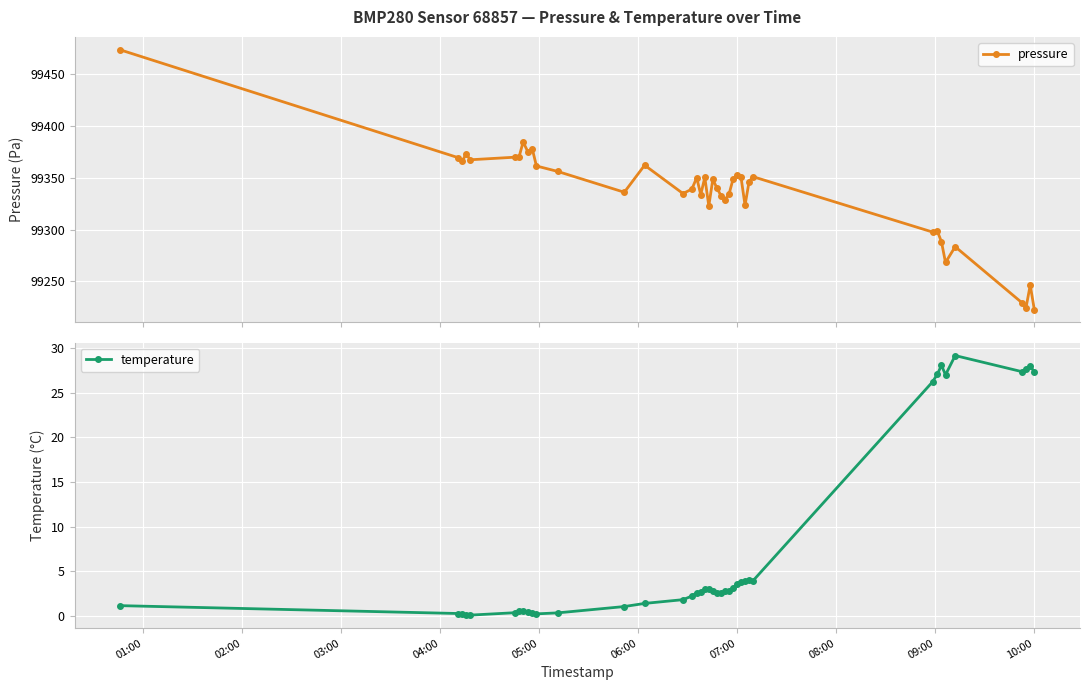

What is the highest value of the pressure series?

99473.2